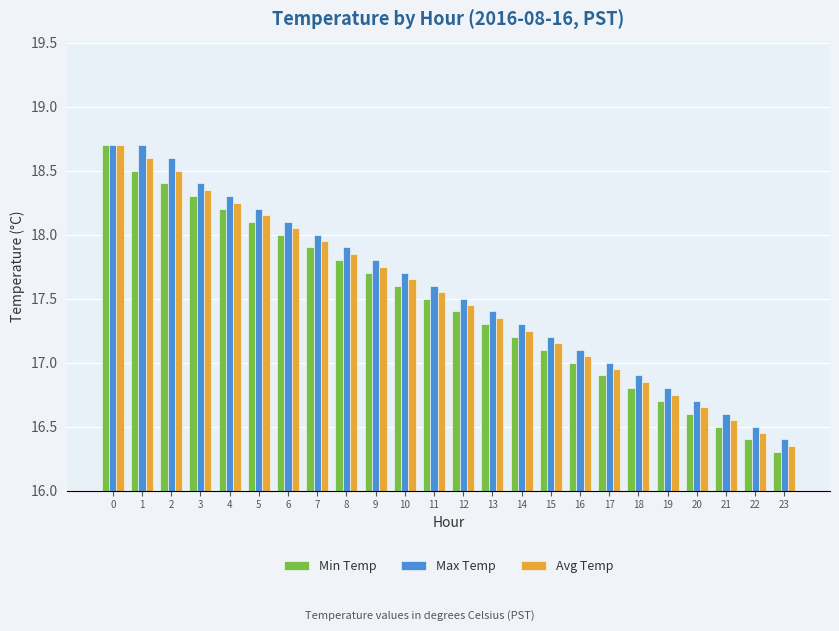

Is the value of Avg Temp at 9 greater than the value of Max Temp at 0?

No